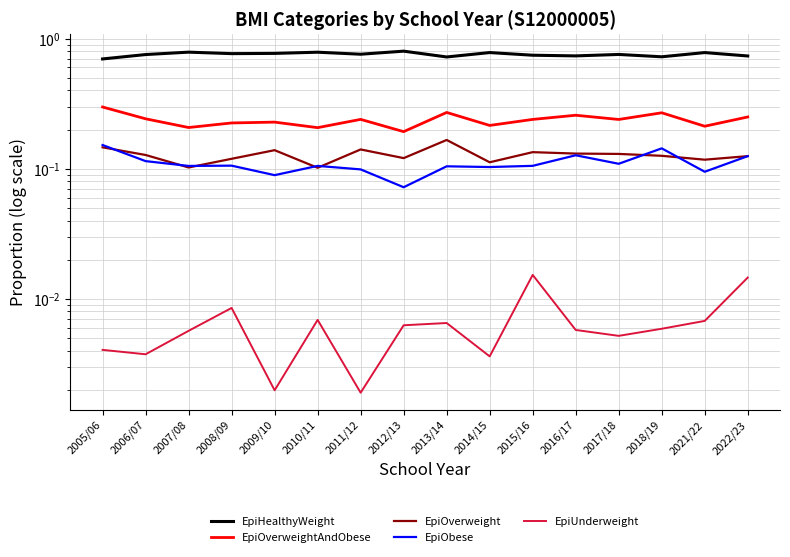

Where is EpiObese nearest to the value 0?

2012/13